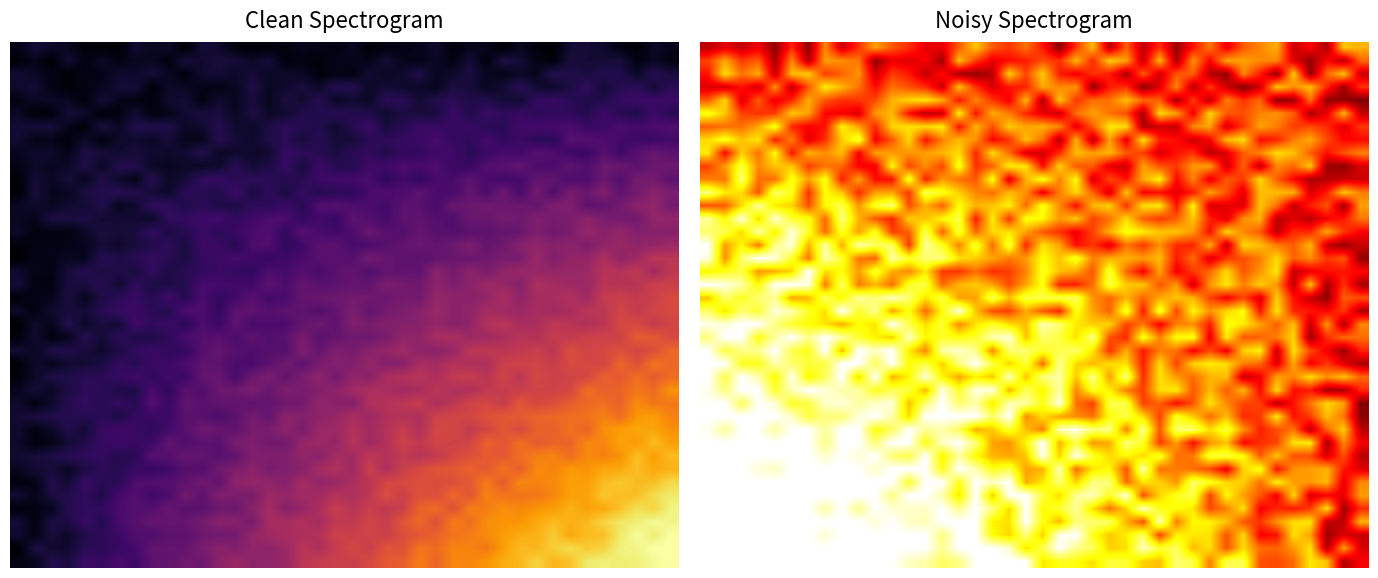

What is the minimum value shown in the chart?

0.5